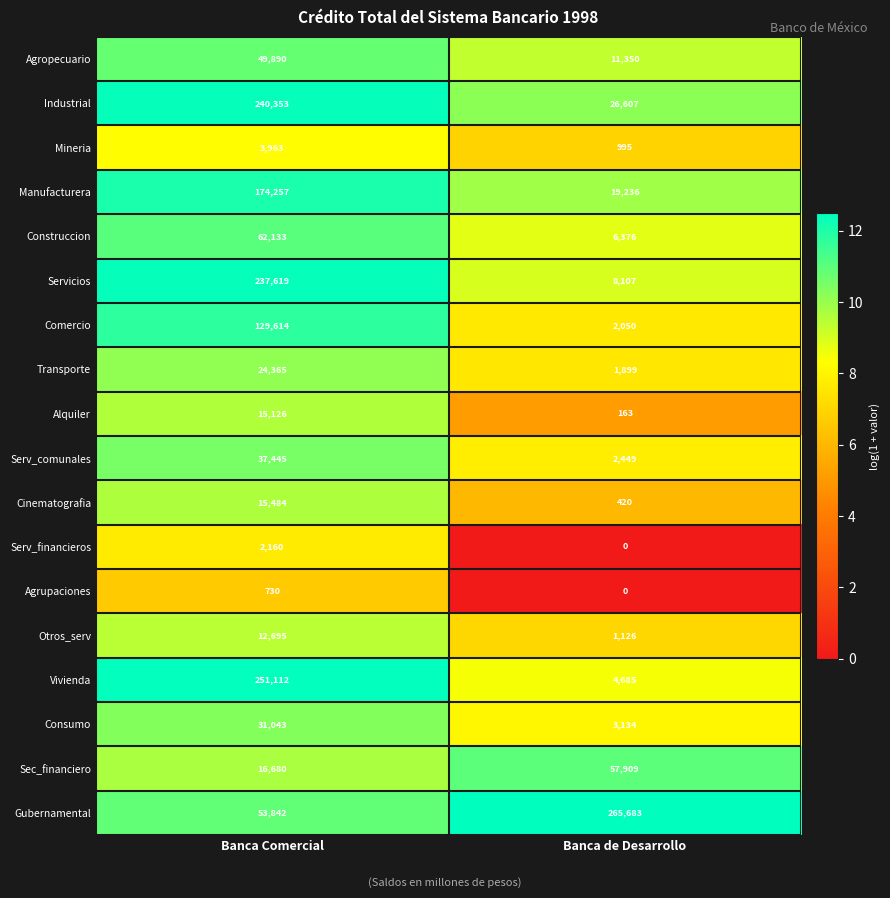

What is the sum of all Industrial values?

266960